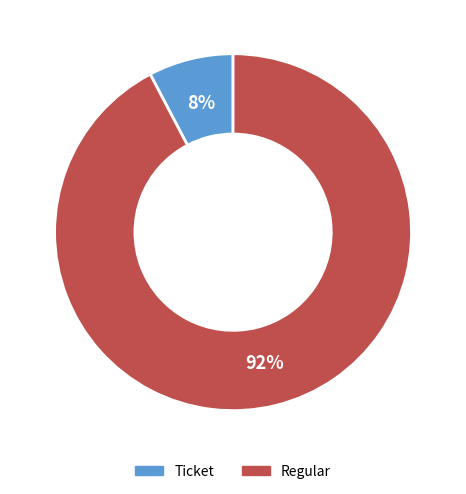

Which slice represents more than half of the pie?

Regular